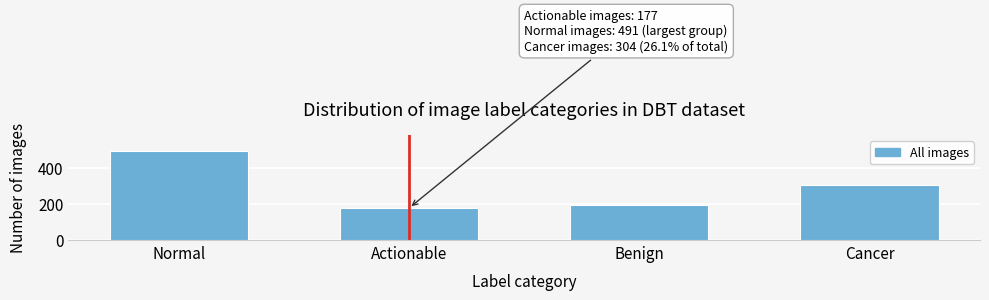

Reading left to right, transcribe all the data shown in this chart.

Normal=491	Actionable=177	Benign=191	Cancer=304